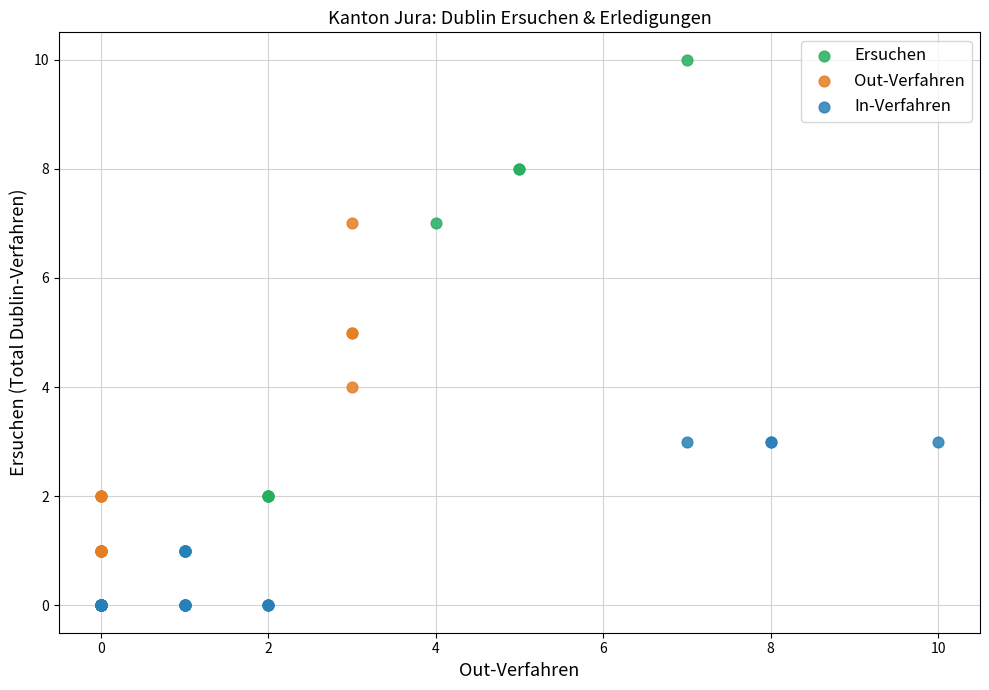

What are all the series names shown in the legend?

Ersuchen, Out-Verfahren, In-Verfahren